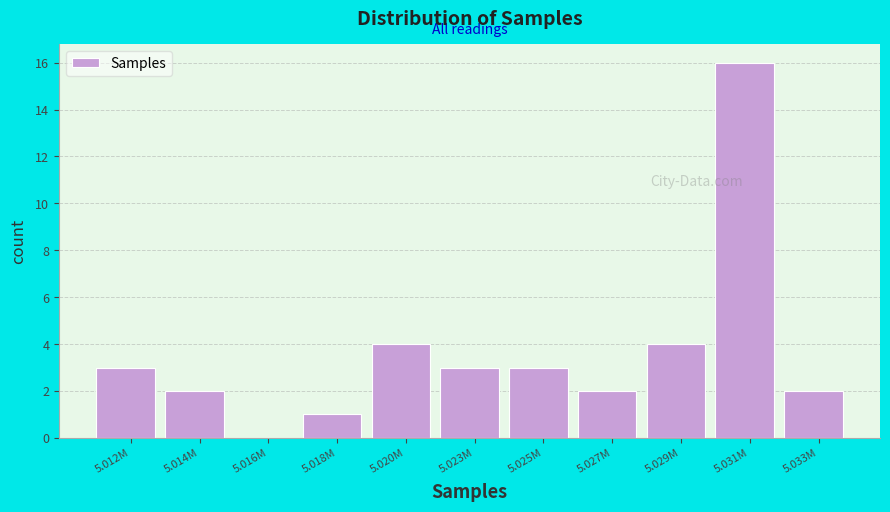

Reading left to right, what are all the values shown in this chart?

5.012M=3	5.014M=2	5.016M=0	5.018M=1	5.020M=4	5.023M=3	5.025M=3	5.027M=2	5.029M=4	5.031M=16	5.033M=2